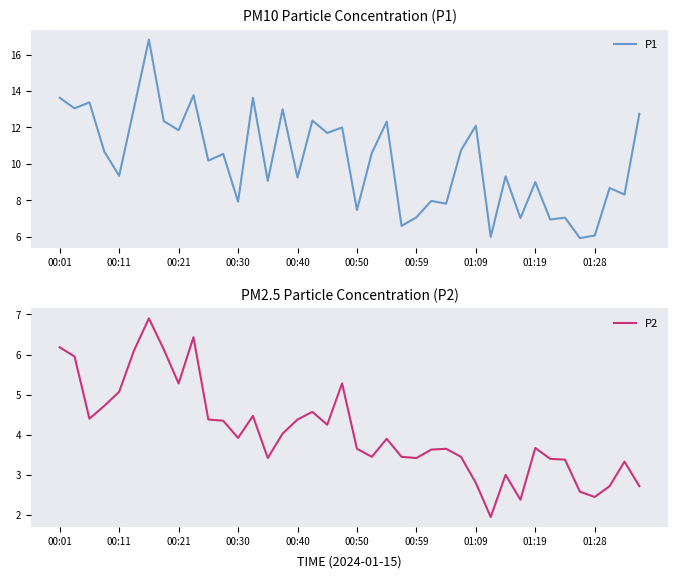

What are all the series names shown in the legend?

P1, P2